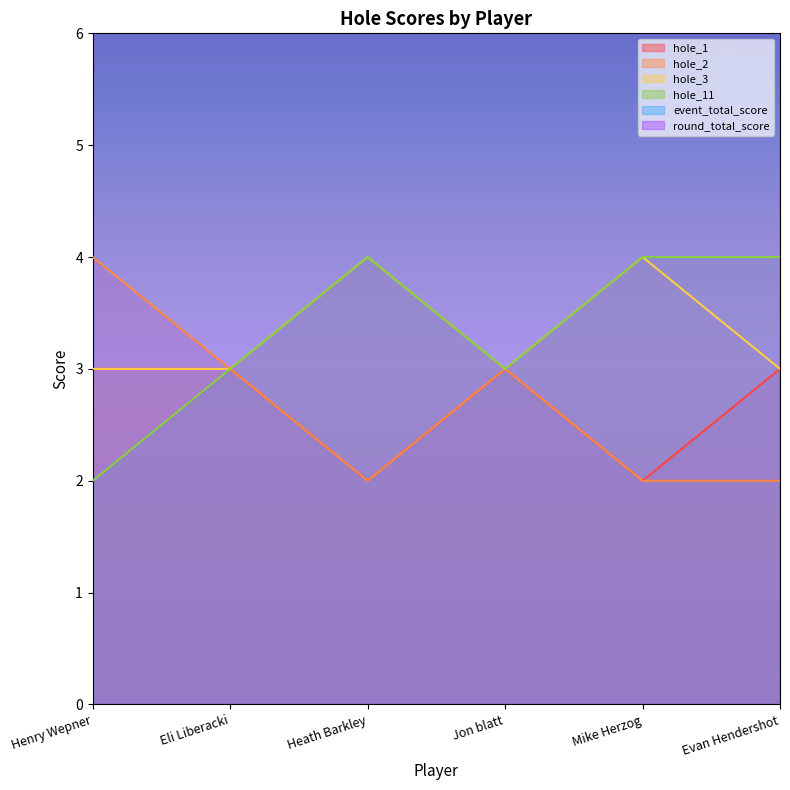

True or false: hole_11 and hole_2 cross at least once.

False